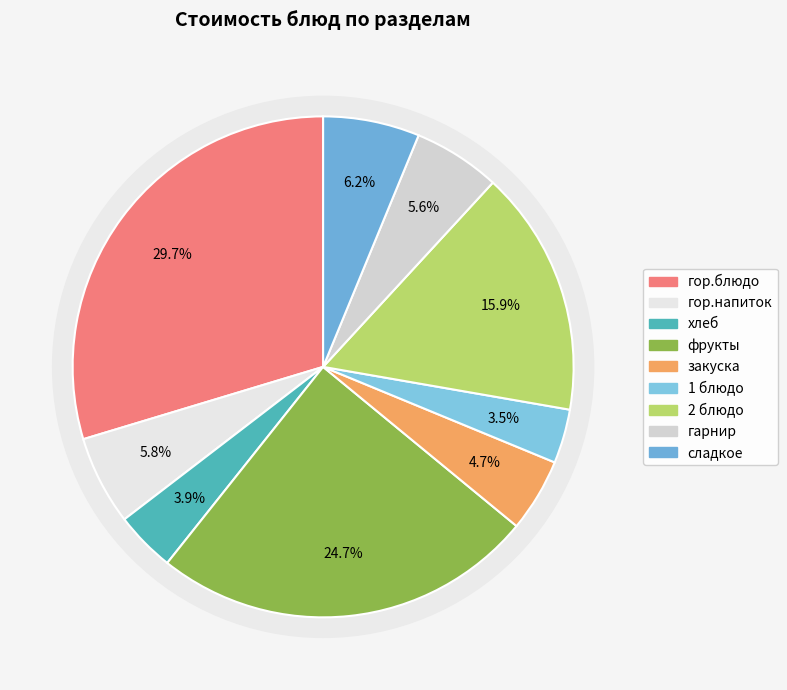

Which category has the smallest portion of the pie?

1 блюдо